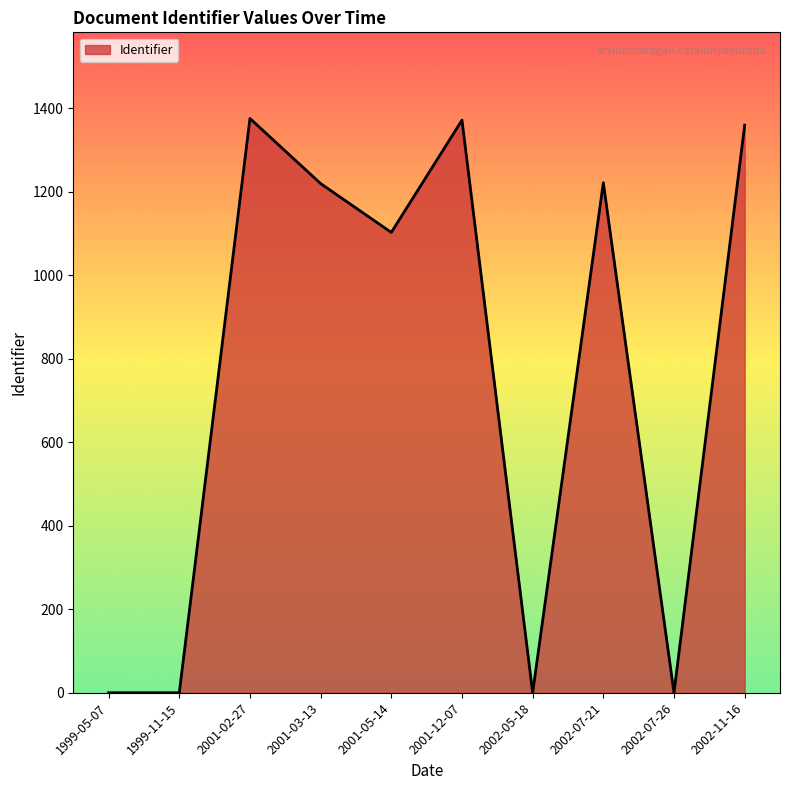

What is the maximum value shown in the chart?

1376